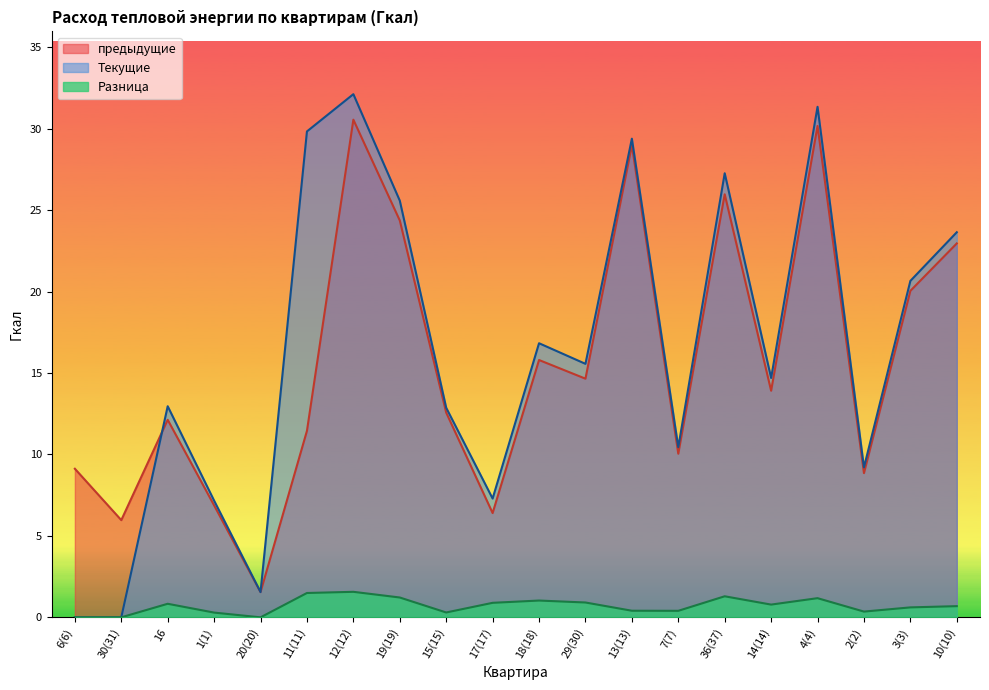

How many series are shown in this chart?

3